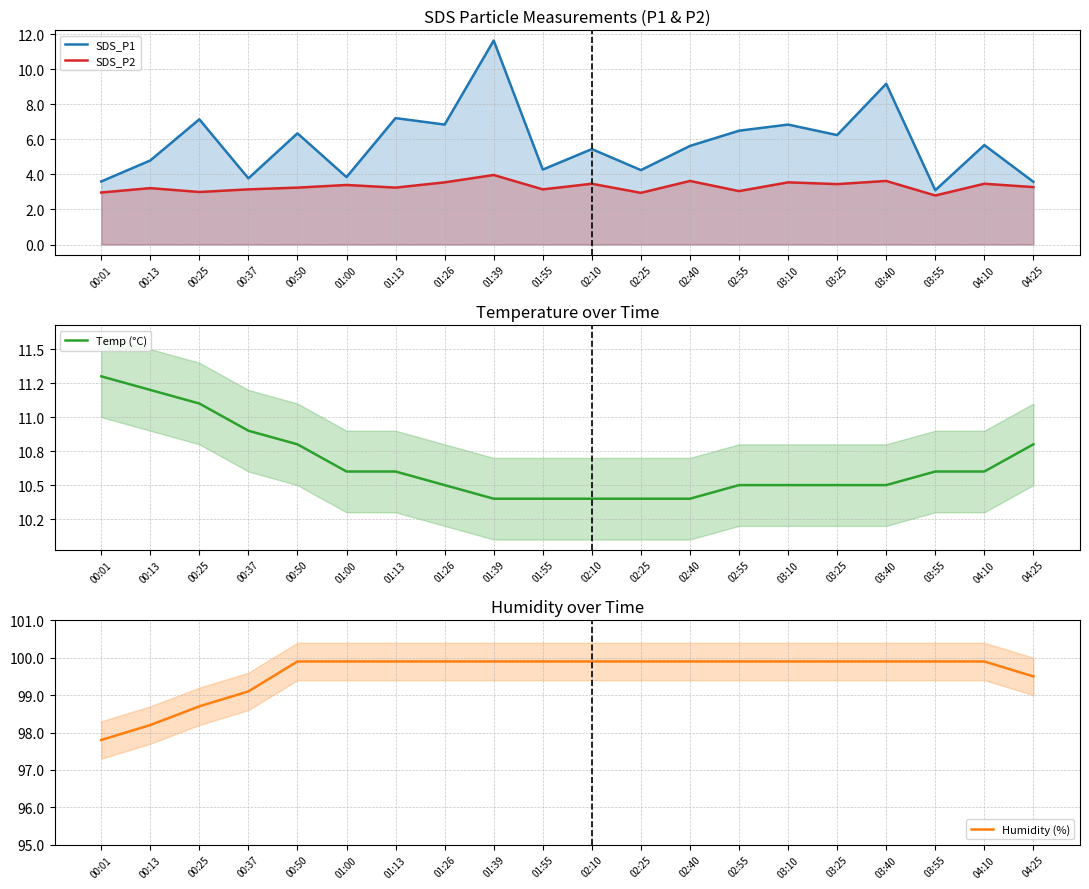

True or false: Humidity (%) and Temp (°C) intersect in this chart.

False